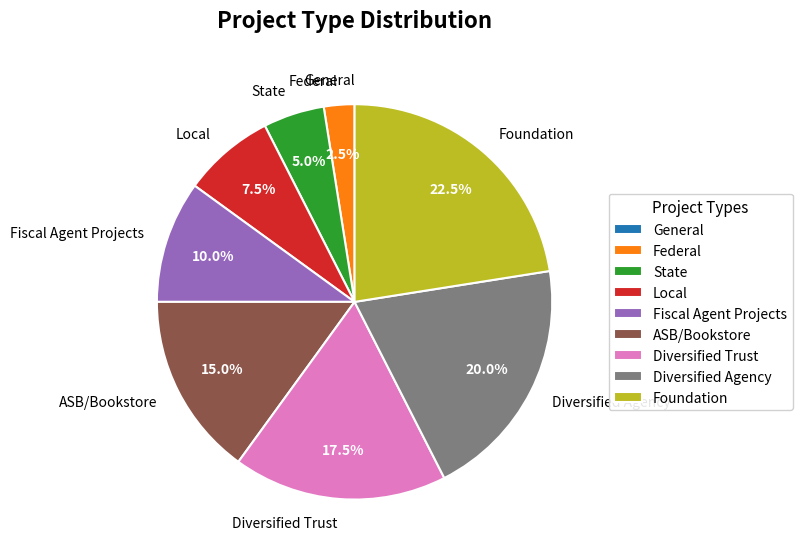

How much of the chart is everything except Local?

92.5%